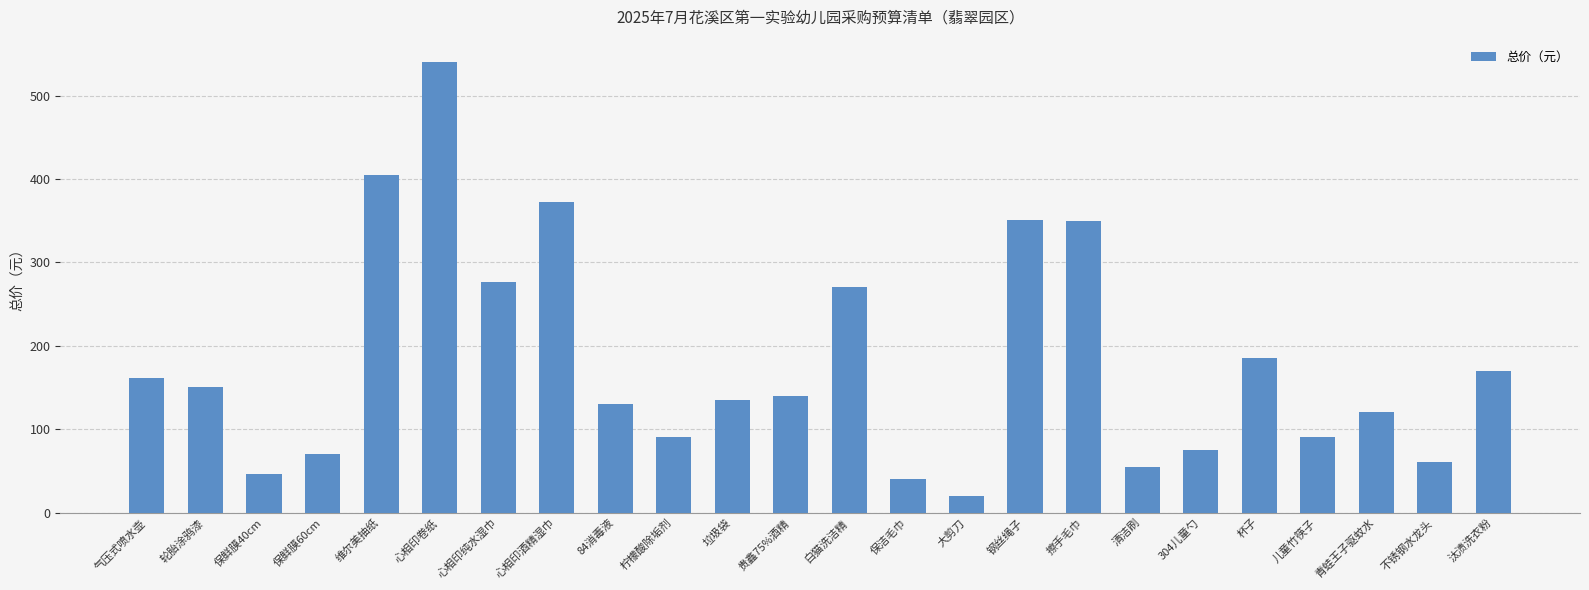

The chart shows a value of 197 at 贵鑫75%酒精. True or false?

False